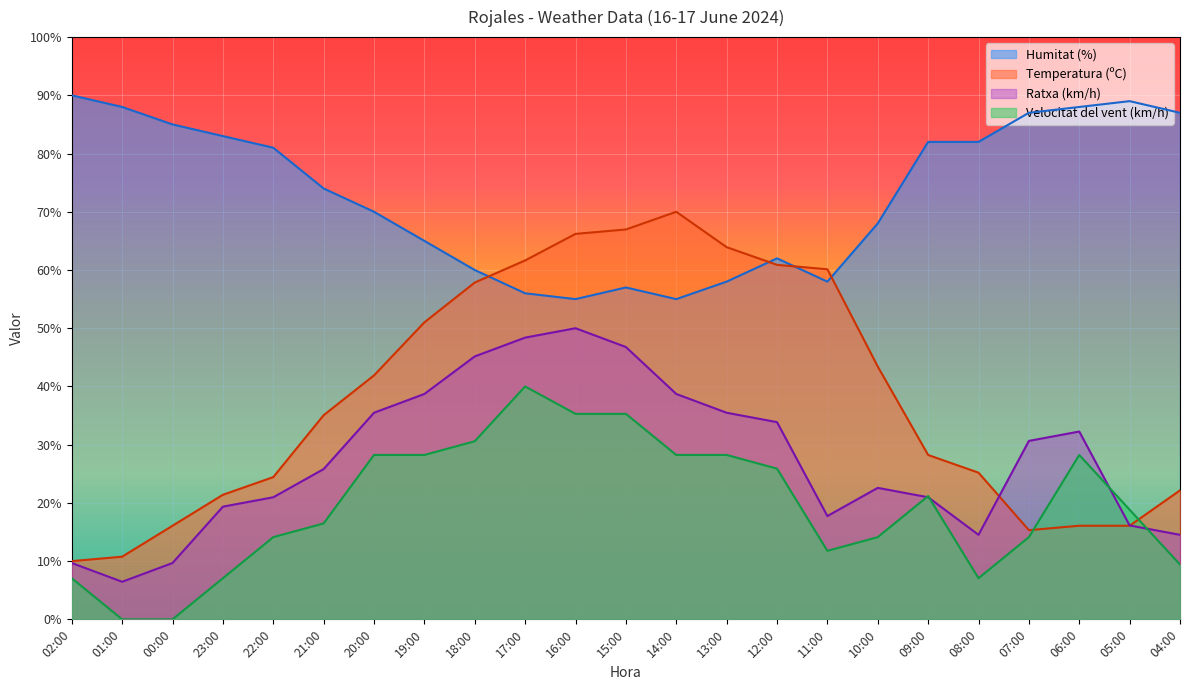

At which category is the sum across all series the highest?

16:00